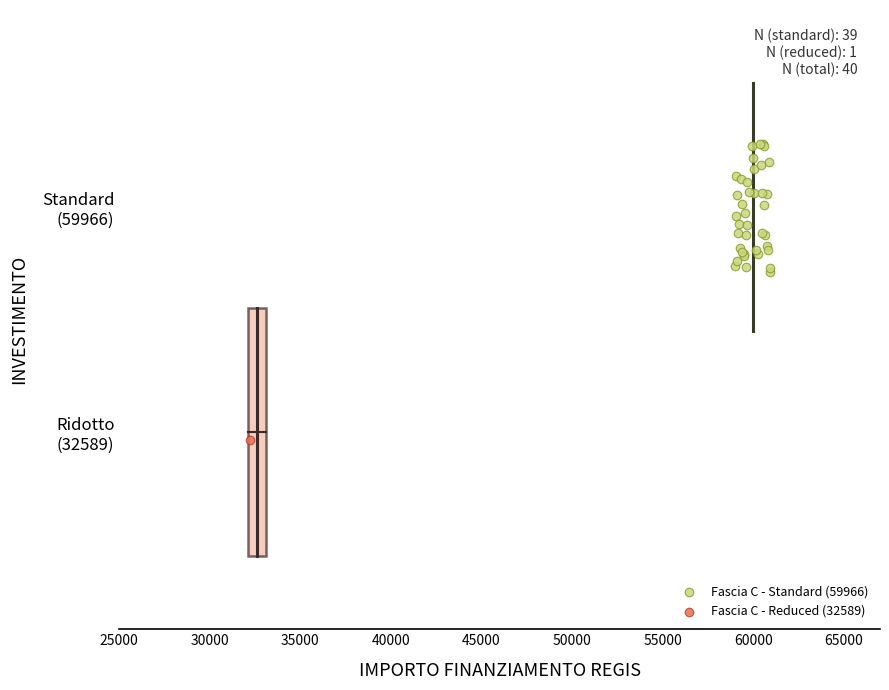

What are all the series names shown in the legend?

Fascia C - Standard (59966), Fascia C - Reduced (32589)